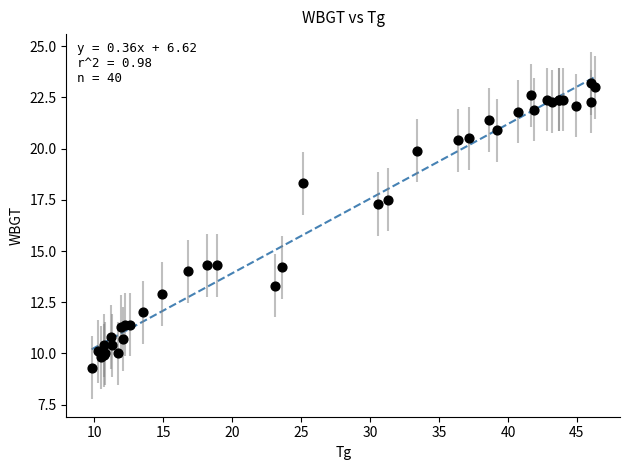

What Y value in the scatter plot is closest to 16?

17.3